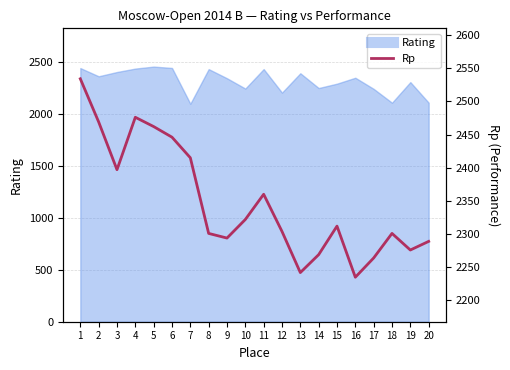

At which label is the value closest to 2384?

3